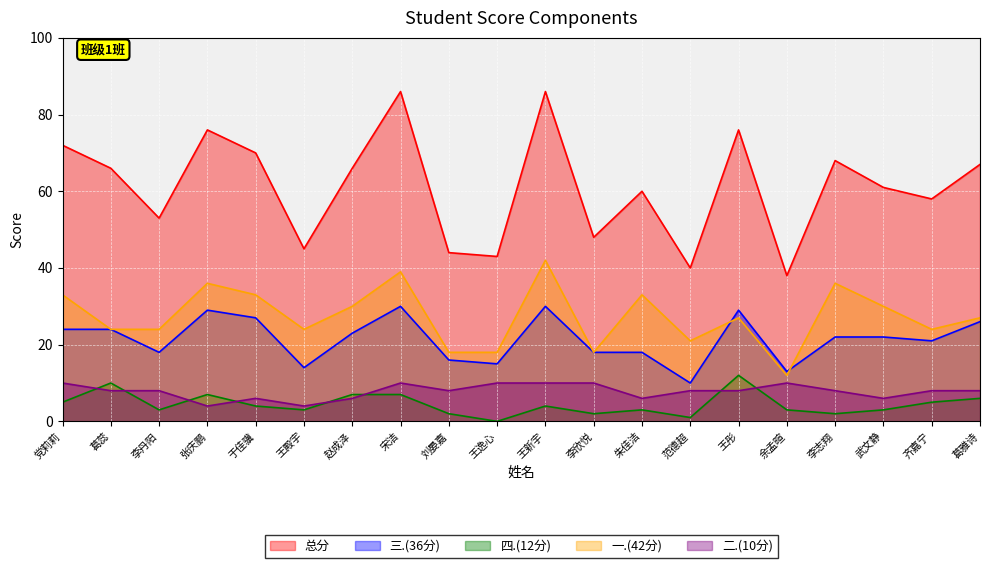

Where is 一.(42分) nearest to the value 27?

王彤